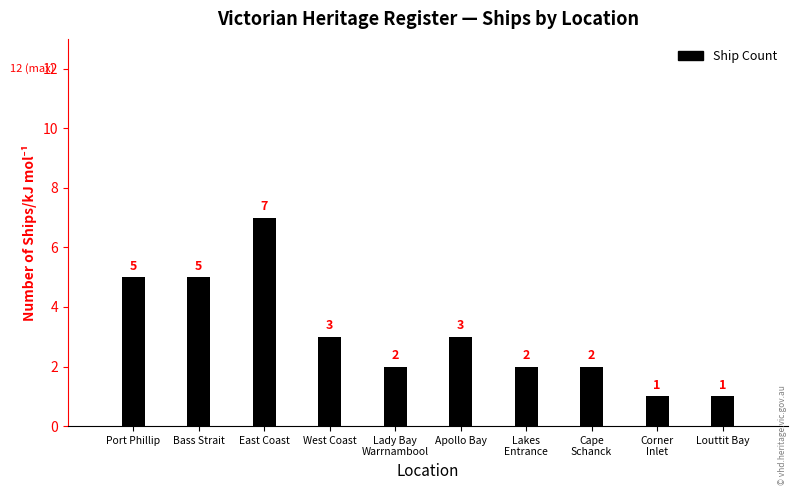

Reading left to right, list all the values displayed in this chart.

5	5	7	3	2	3	2	2	1	1